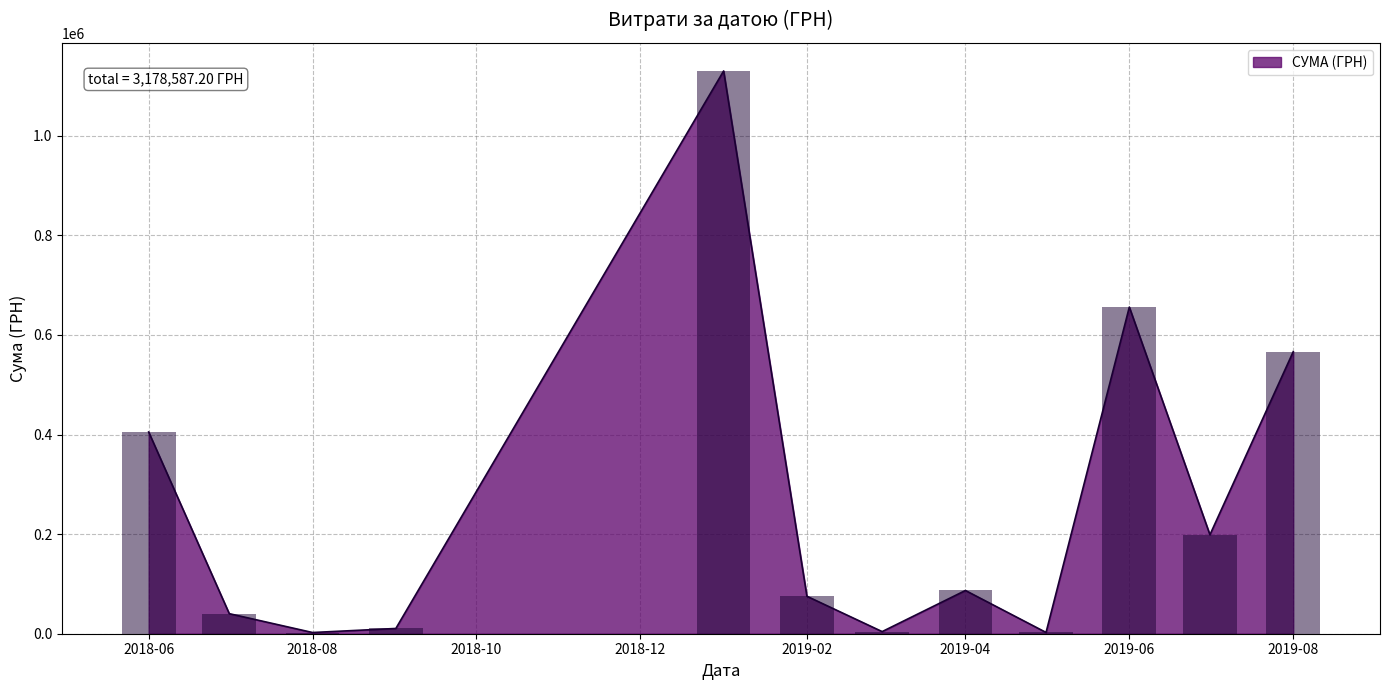

The value of СУМА (ГРН) at 2018-06 is 405174.0. True or false?

True